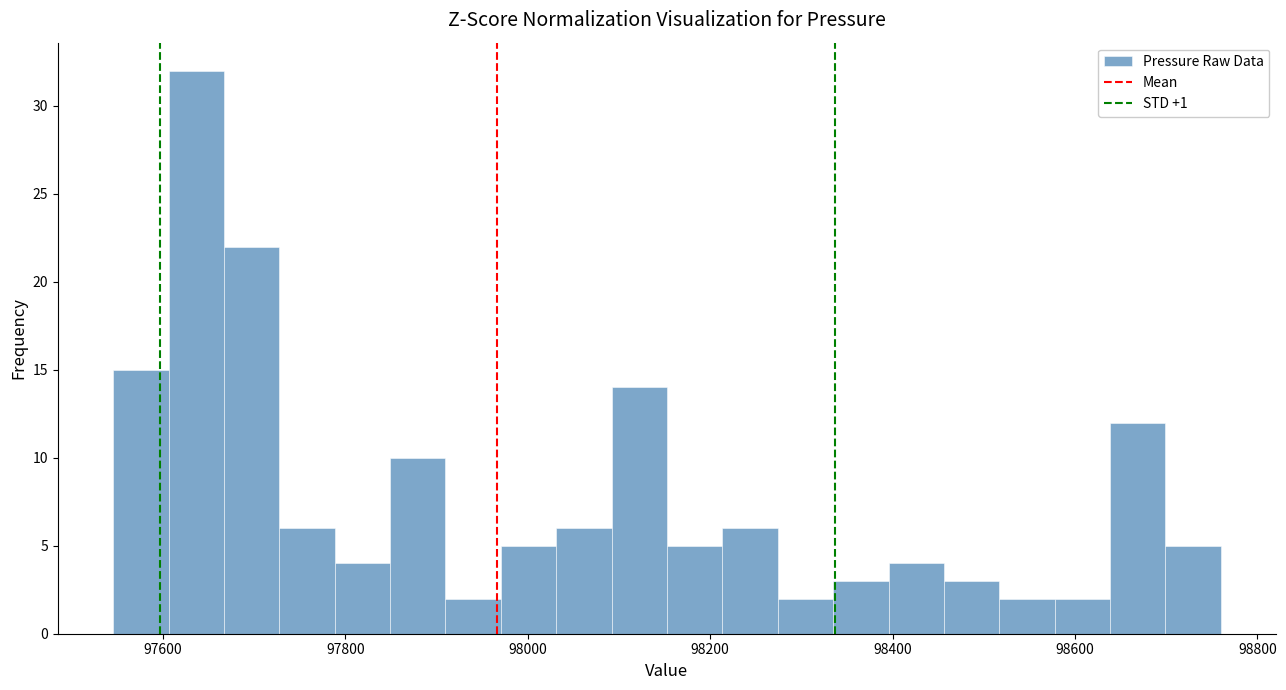

Around what value on the x-axis is the tallest bar? Give the approximate position of its centre, as read against the axis.

97640